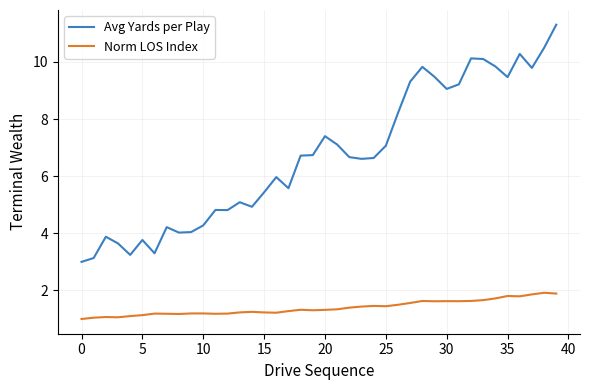

True or false: Avg Yards per Play and Norm LOS Index intersect in this chart.

False